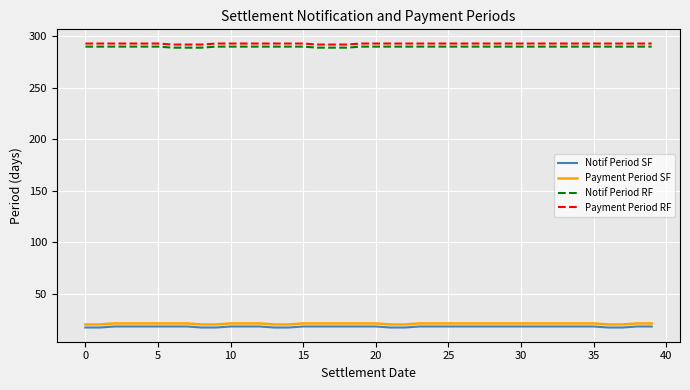

True or false: Notif Period SF and Payment Period RF intersect in this chart.

False